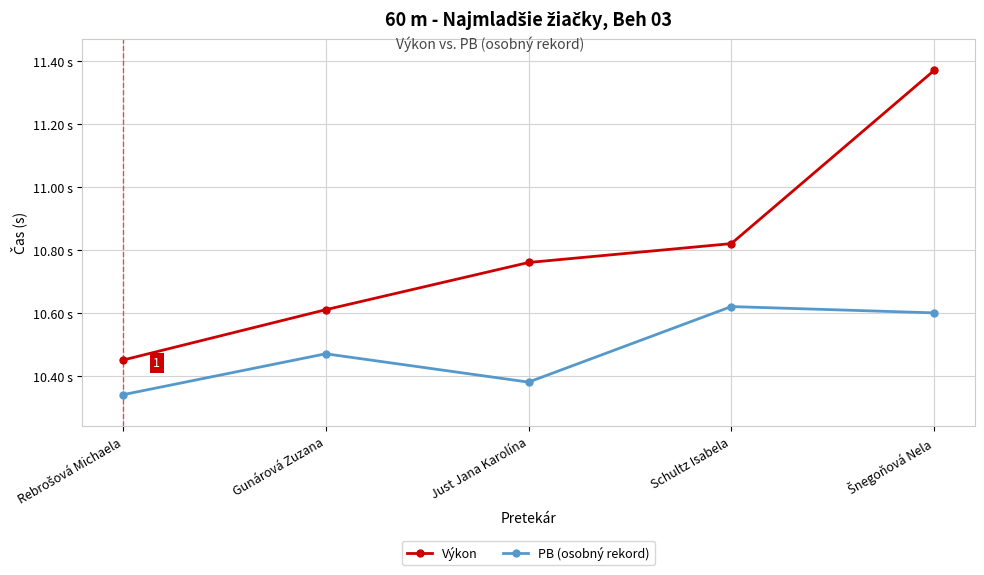

Reading left to right, transcribe all the data shown in this chart.

Výkon: 10.4	10.6	10.8	10.8	11.4
PB (osobný rekord): 10.3	10.5	10.4	10.6	10.6